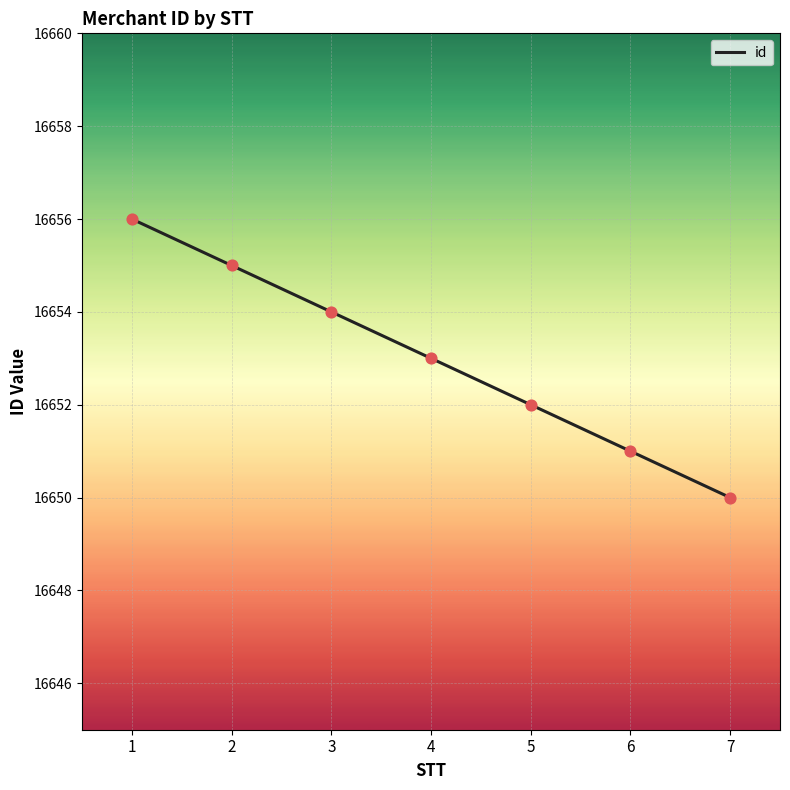

Between 2 and 7, which is larger?

2